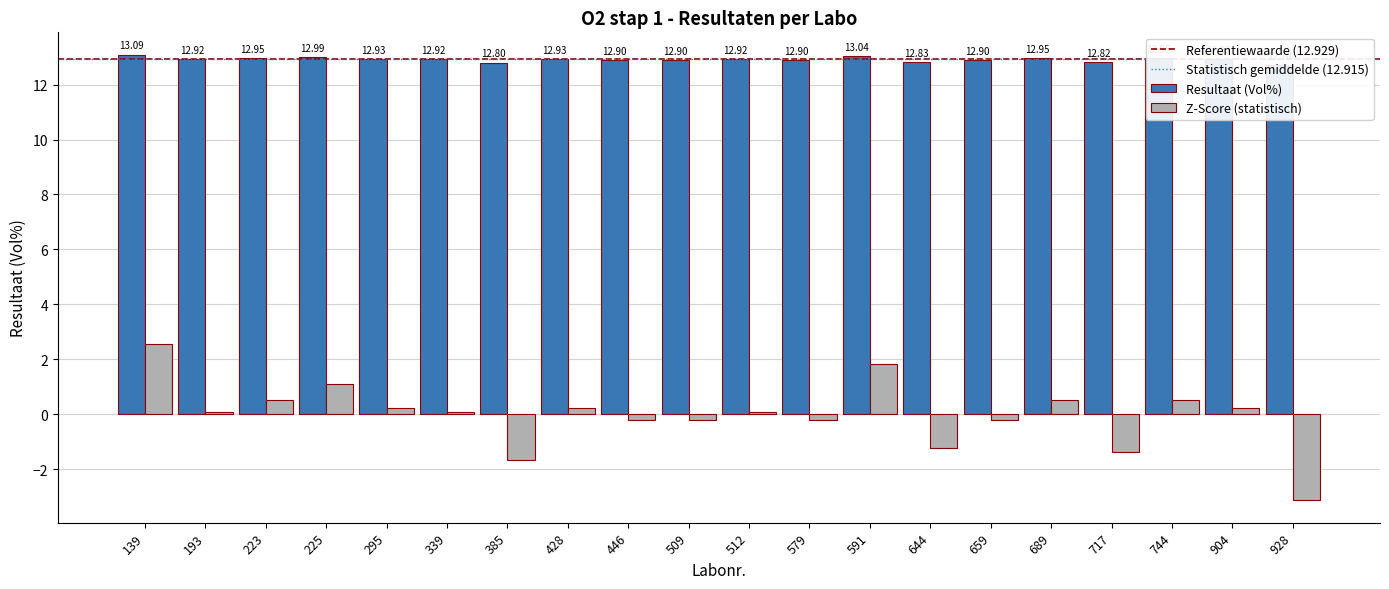

What value does the Z-Score series have at 385?

-1.7